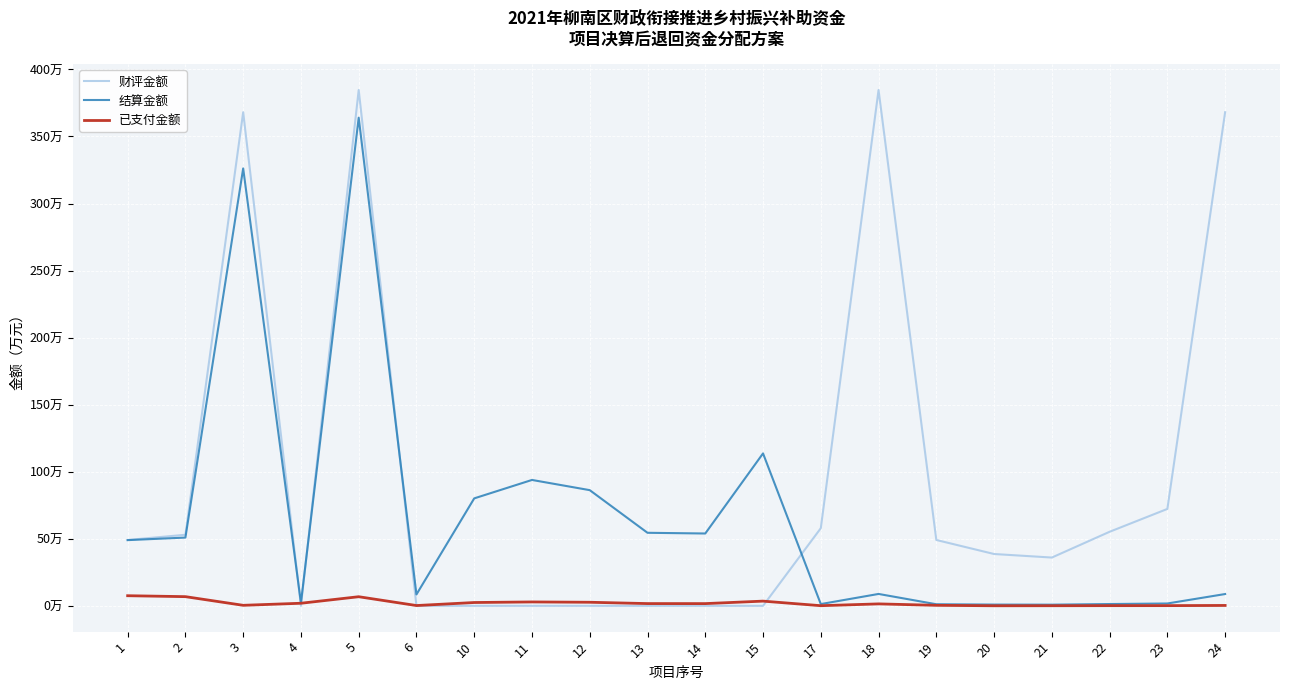

Is this an area chart (filled region under the line)?

No